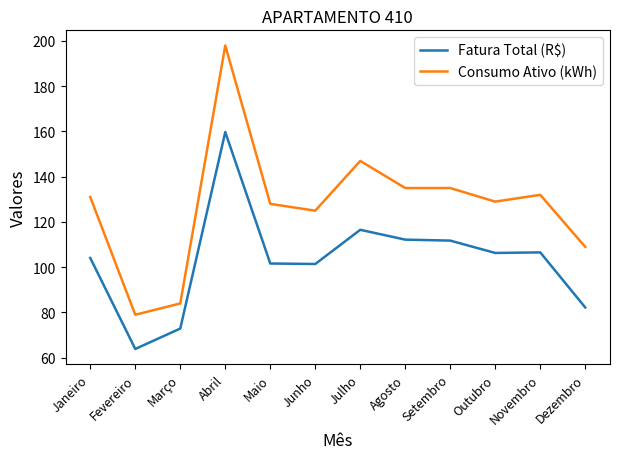

What is the difference between the Consumo Ativo (kWh) values at Maio and Agosto?

7.0